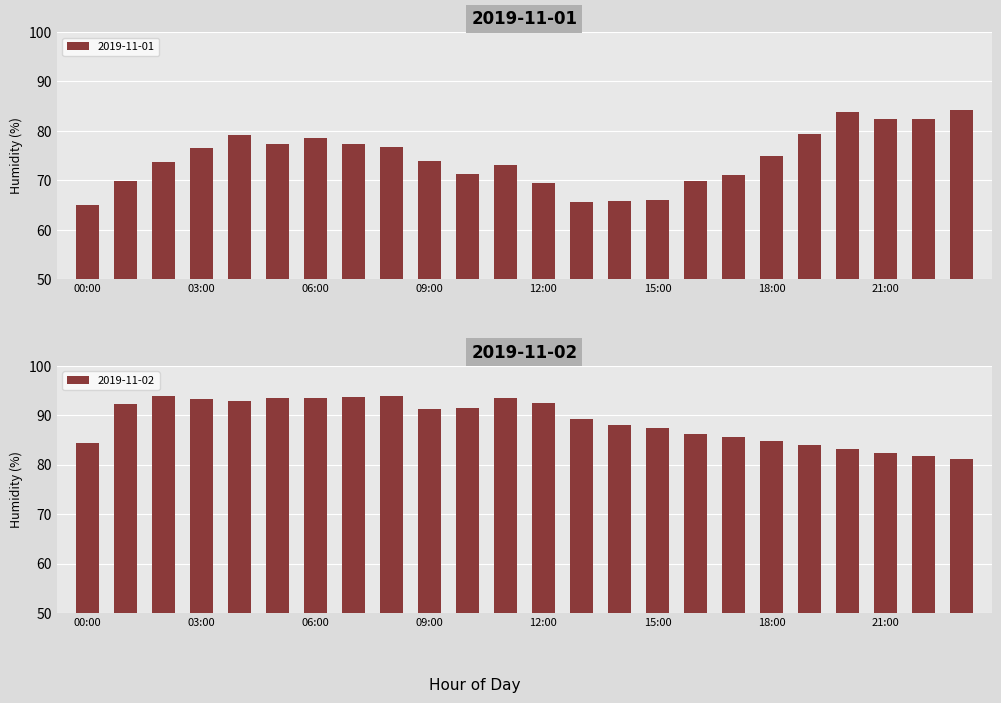

Does the chart contain stacked bars?

No